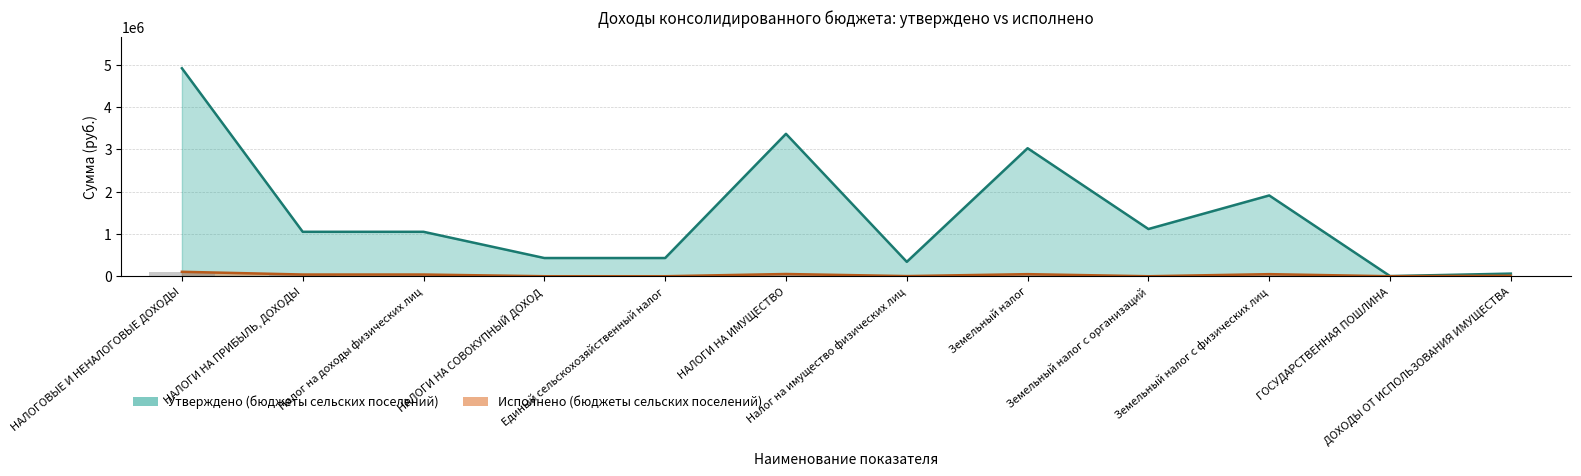

Which has a higher value, Налог на доходы физических лиц or НАЛОГИ НА СОВОКУПНЫЙ ДОХОД?

Налог на доходы физических лиц